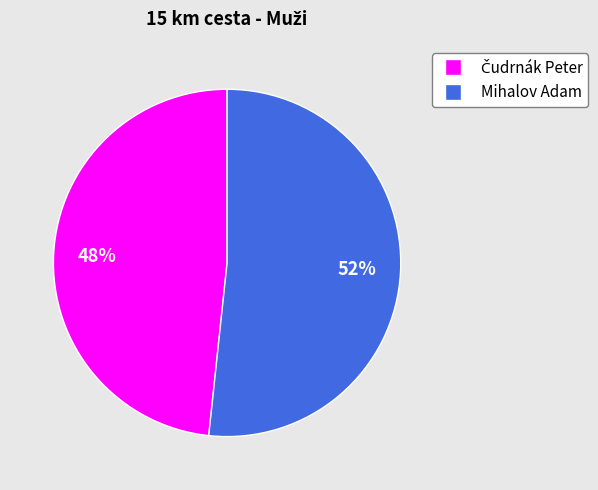

True or false: Mihalov Adam accounts for 52% of the total.

True